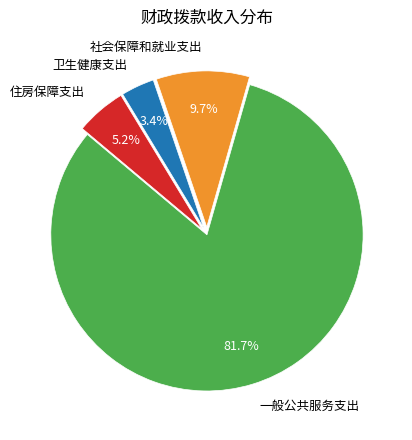

Between 社会保障和就业支出 and 住房保障支出, which is larger?

社会保障和就业支出